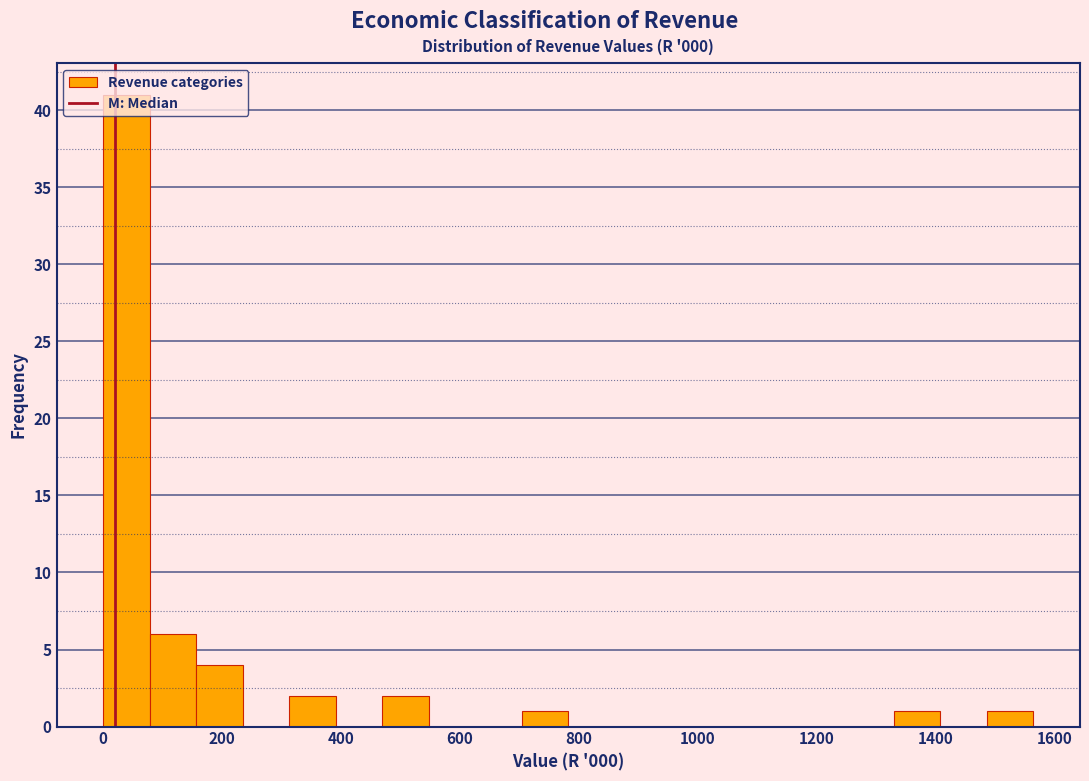

Around what value on the x-axis is the tallest bar? Give the approximate position of its centre, as read against the axis.

40